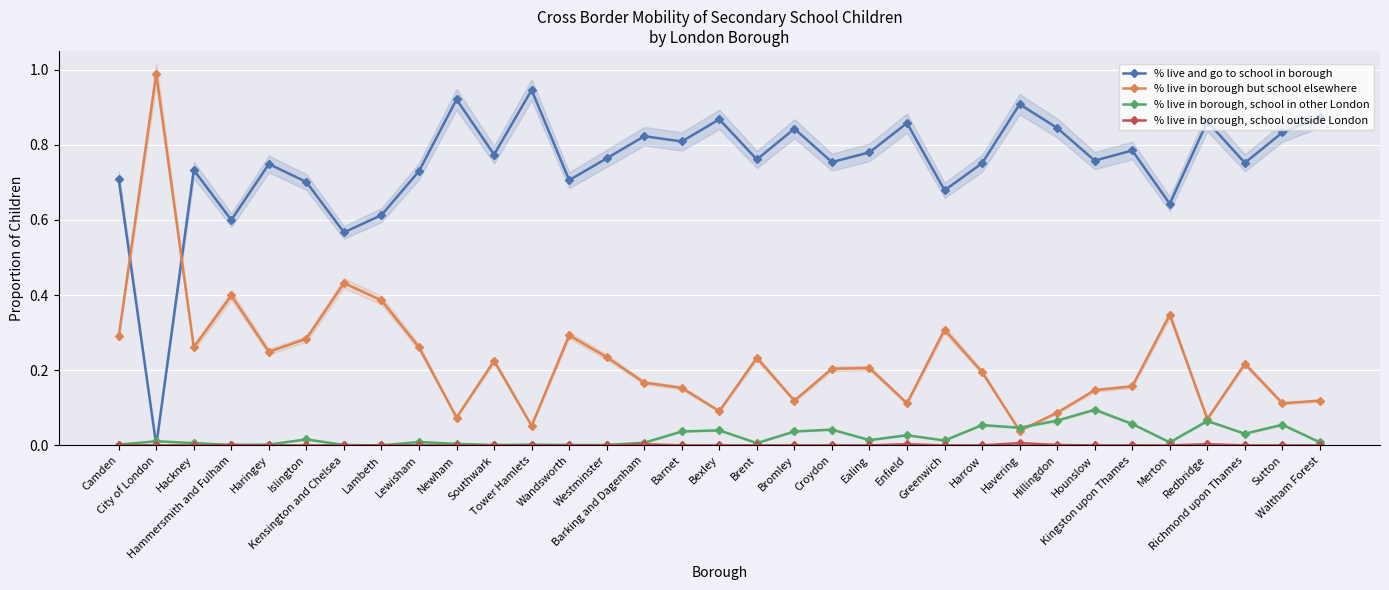

Which series has the widest spread of values?

% live in borough but school elsewhere